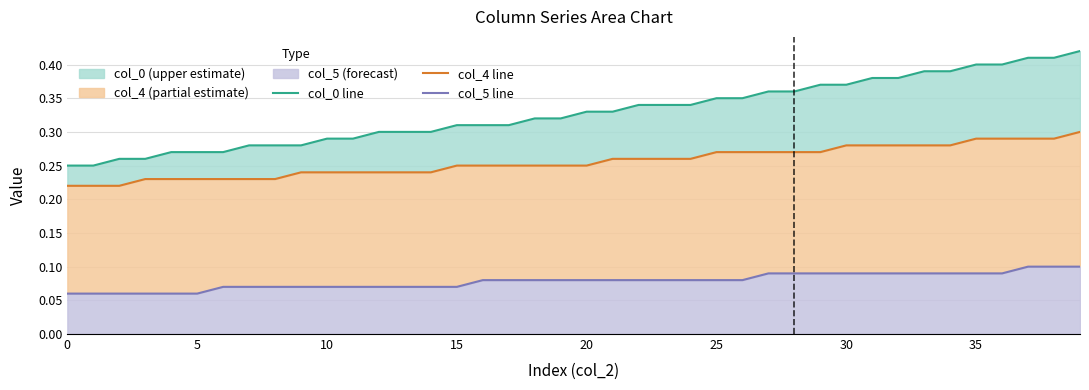

Which series has the largest range (max minus min)?

col_0 line